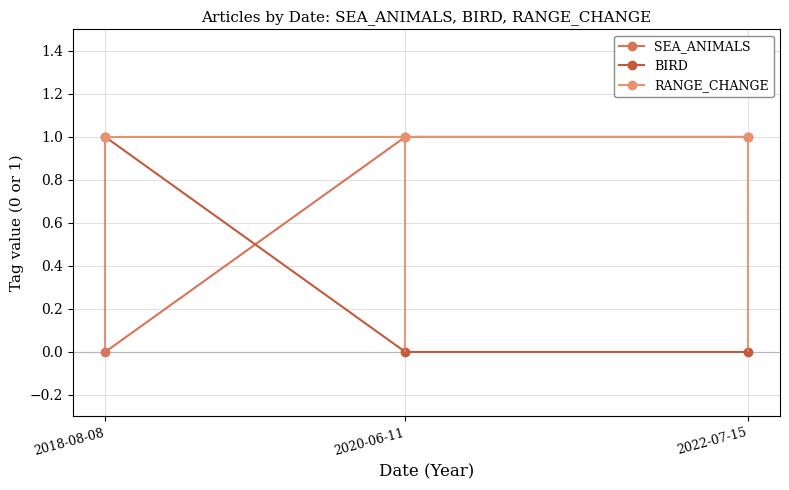

List the labels in order of RANGE_CHANGE value, smallest first.

2022-07-15, 2020-06-11, 2018-08-08